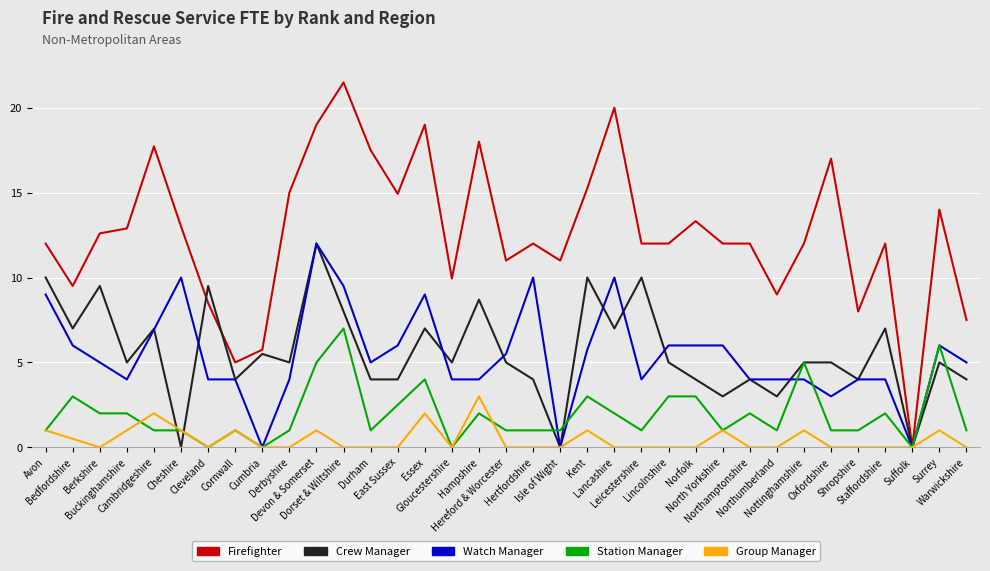

Which series has the largest range (max minus min)?

Firefighter